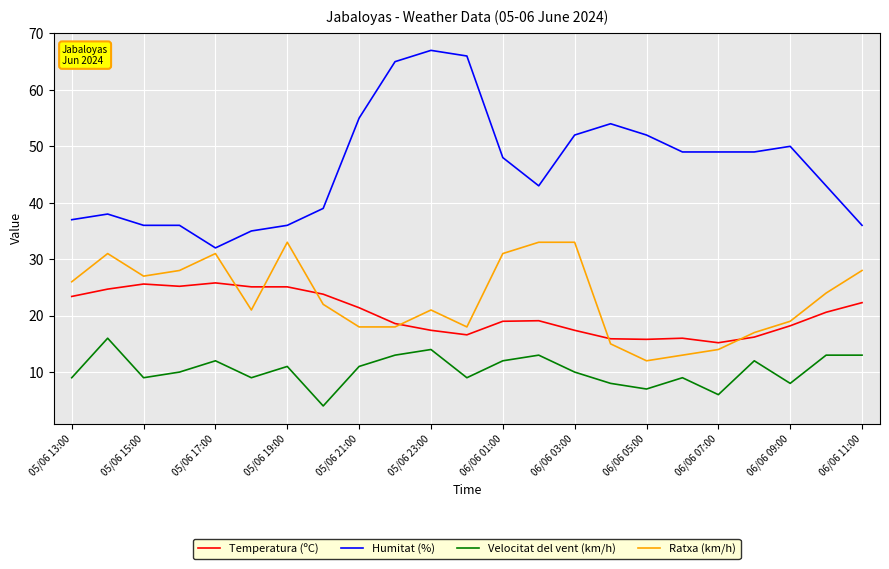

What is the greatest value displayed?

67.0